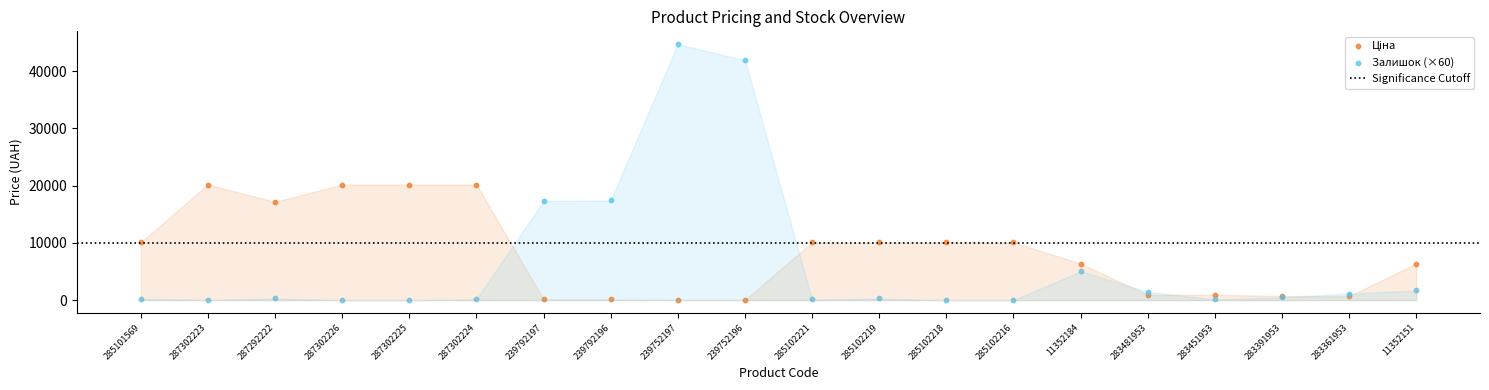

Which series contains the highest Y value?

Залишок (×60)